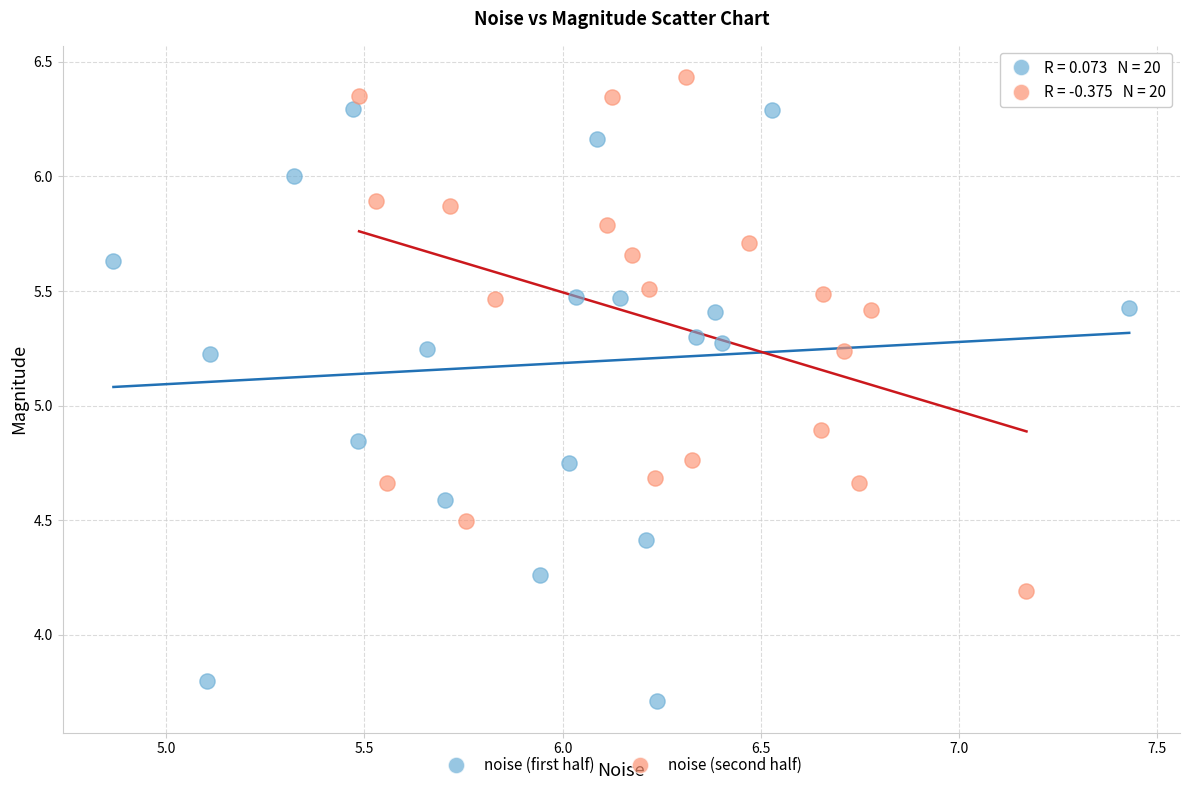

What are all the series names shown in the legend?

noise (first half), noise (second half)